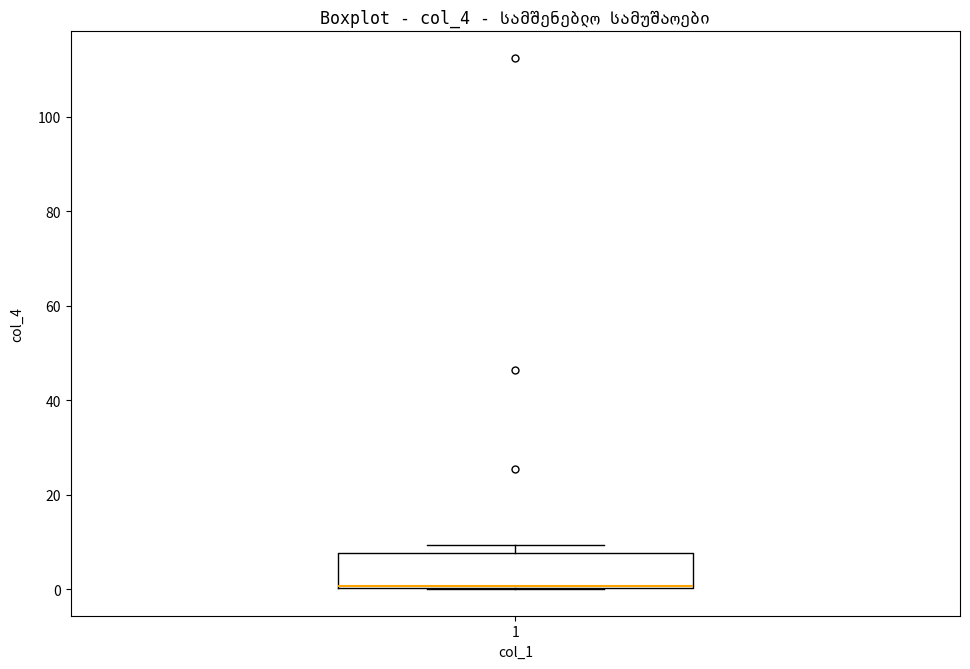

Where is the upper edge of the box at x = 1 on the y-axis? The values are not printed on the chart, so give them approximately, as read against the axis.

8